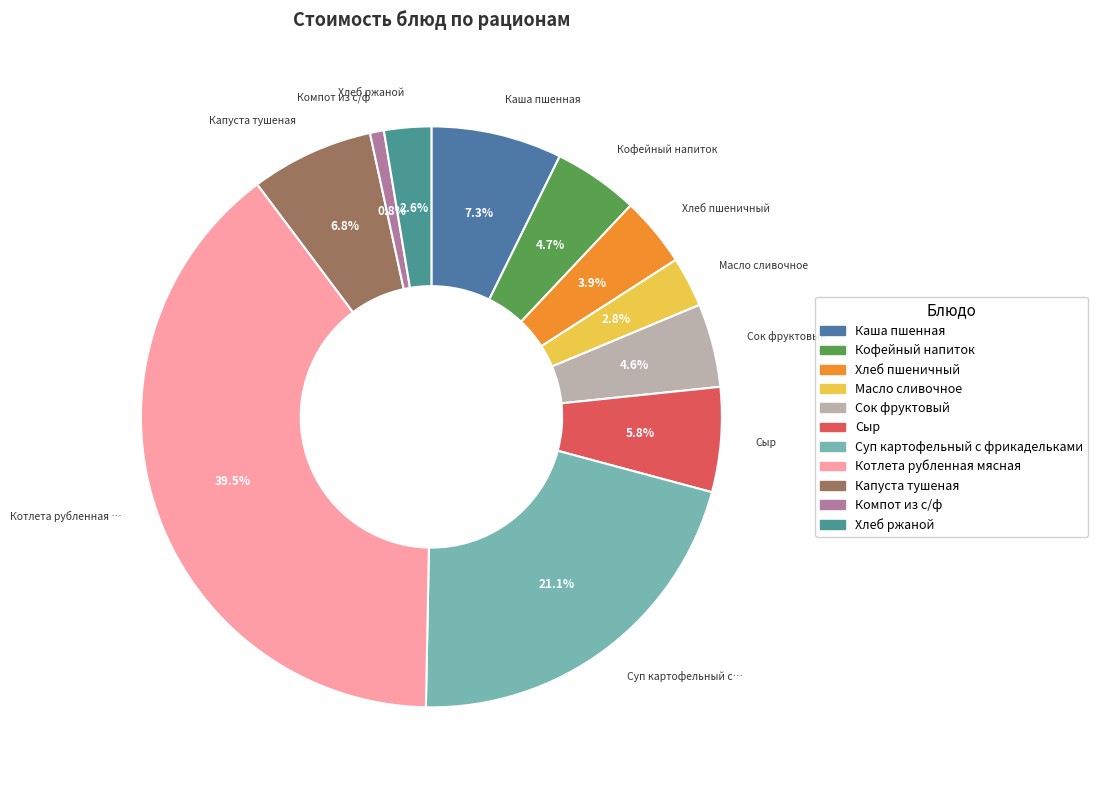

Rank the categories by value from lowest to highest.

Компот из с/ф, Хлеб ржаной, Масло сливочное, Хлеб пшеничный, Сок фруктовый, Кофейный напиток, Сыр, Капуста тушеная, Каша пшенная, Суп картофельный с фрикадельками, Котлета рубленная мясная